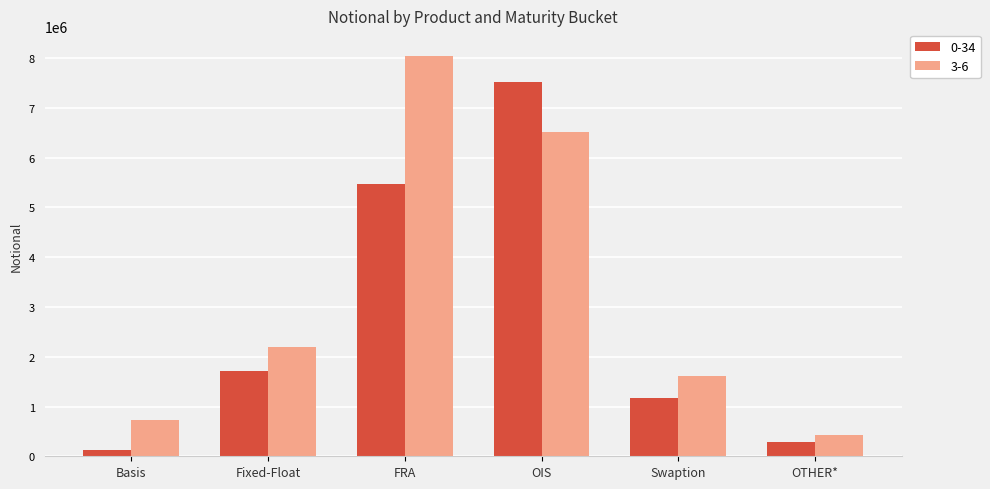

What is the label of the 2nd bar from the right?

Swaption